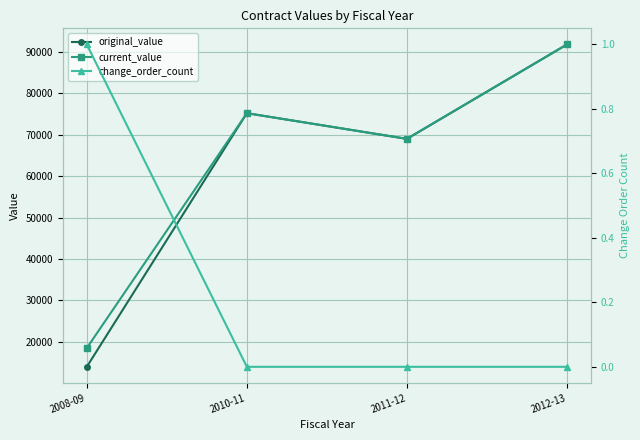

Which has a higher value, 2012-13 or 2008-09?

2012-13